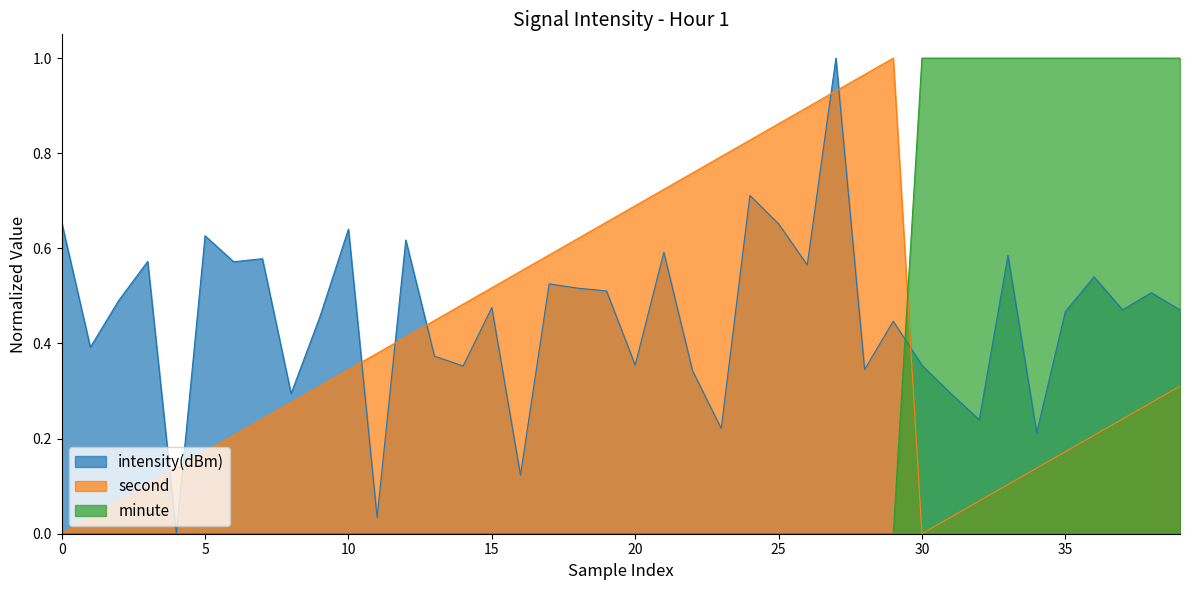

Is it true that minute equals 0.0 at 20?

True